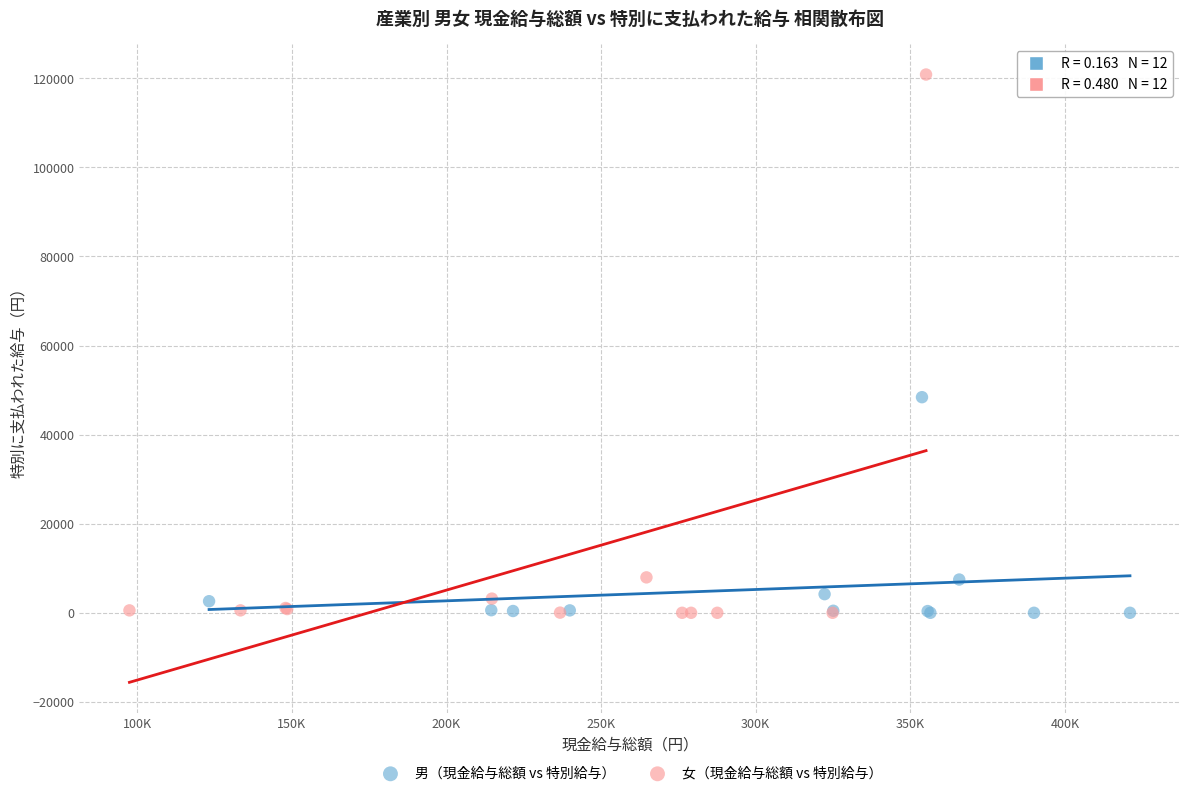

Which series contains the highest Y value?

女（現金給与総額 vs 特別給与）